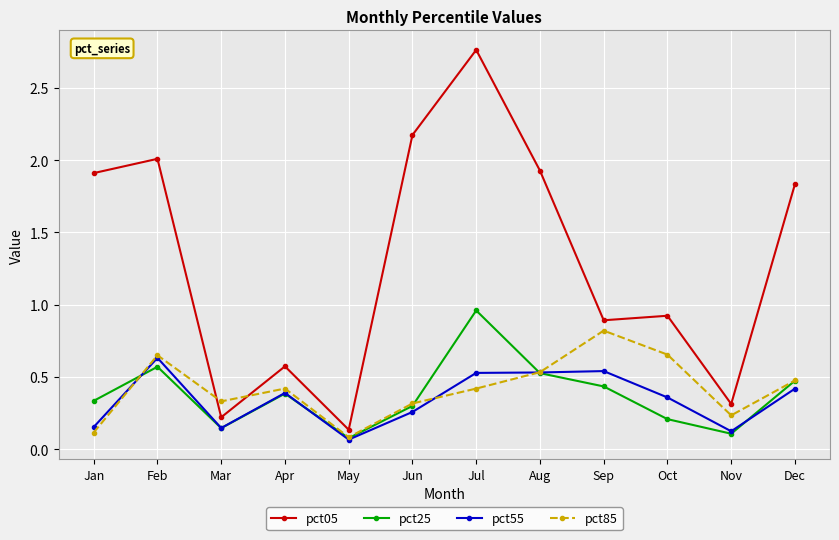

How many data points in pct05 are above 1?

6